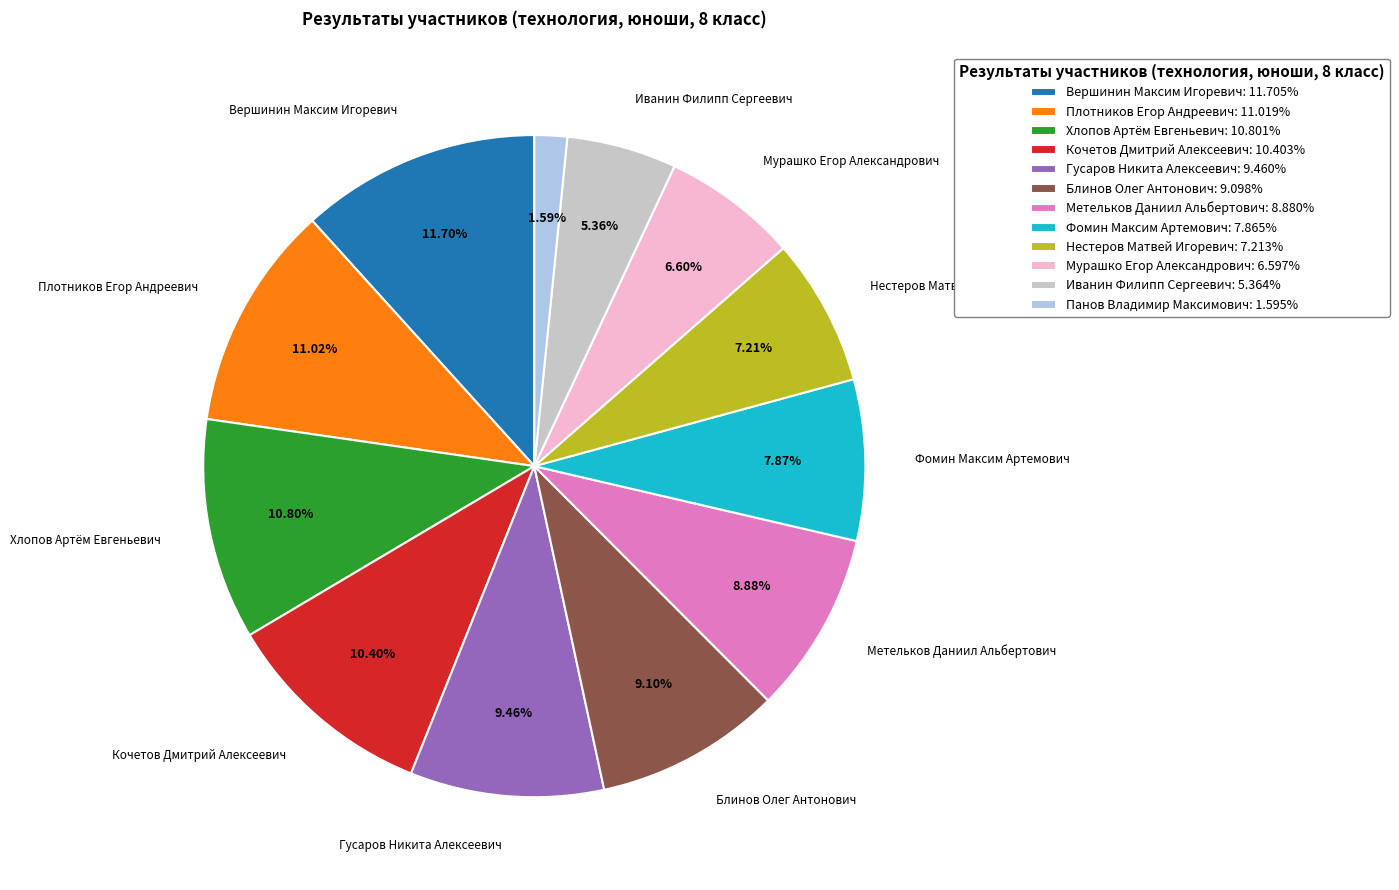

To the nearest percent, what is the difference between the Блинов Олег Антонович and Плотников Егор Андреевич slice percentages?

2%